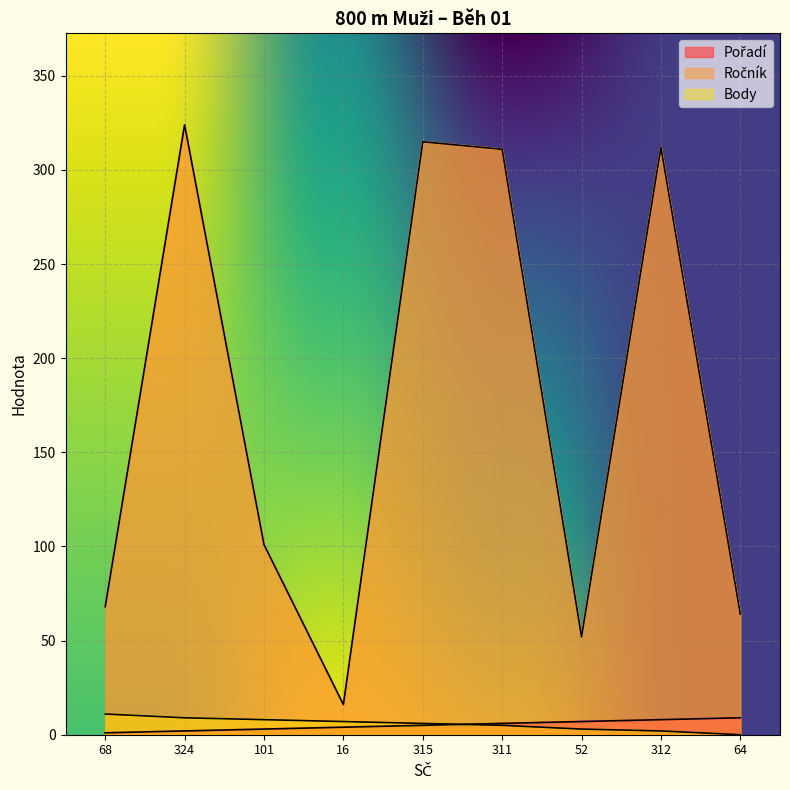

Rank the categories by Pořadí value from lowest to highest.

68, 324, 101, 16, 315, 311, 52, 312, 64